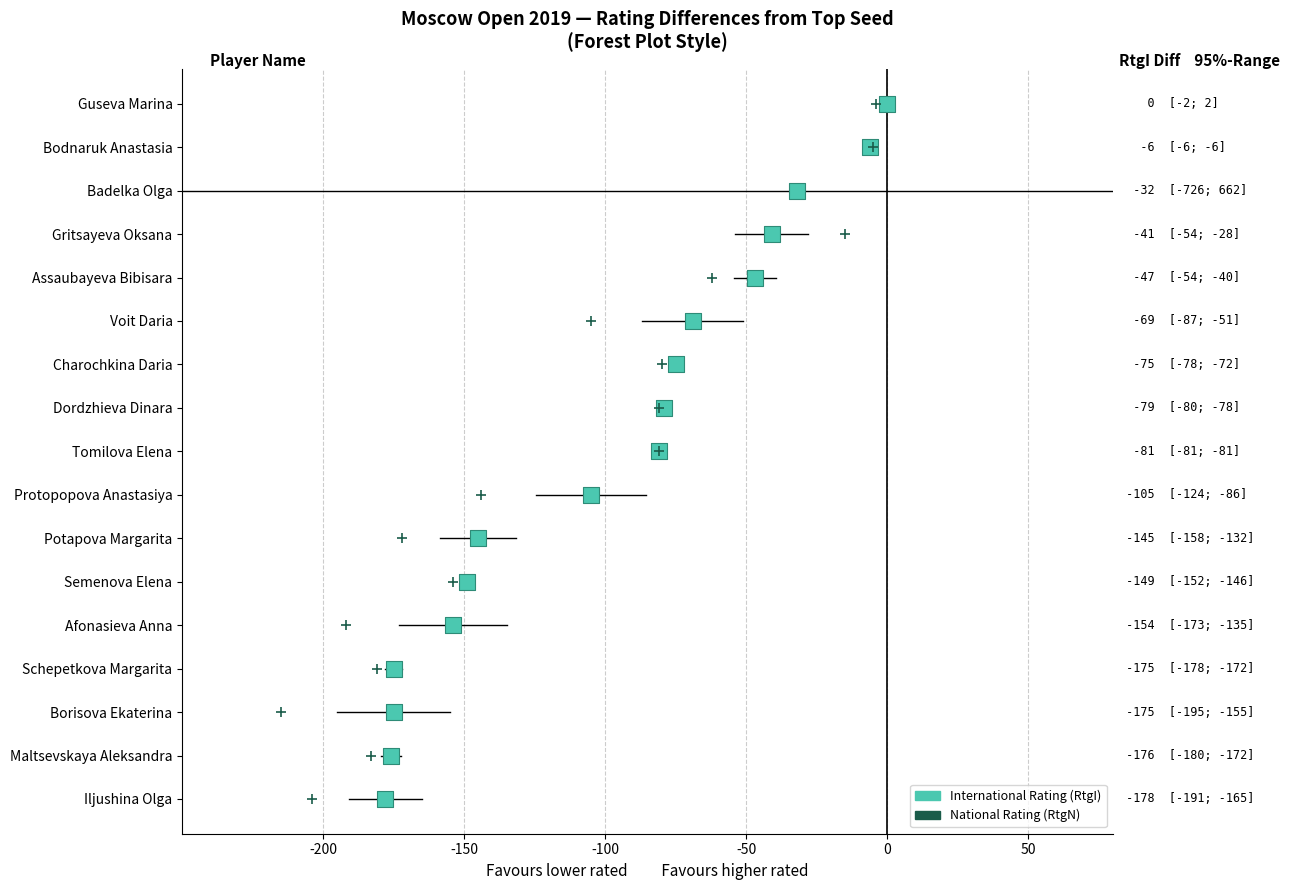

Which series has the largest total across all categories?

RtgI